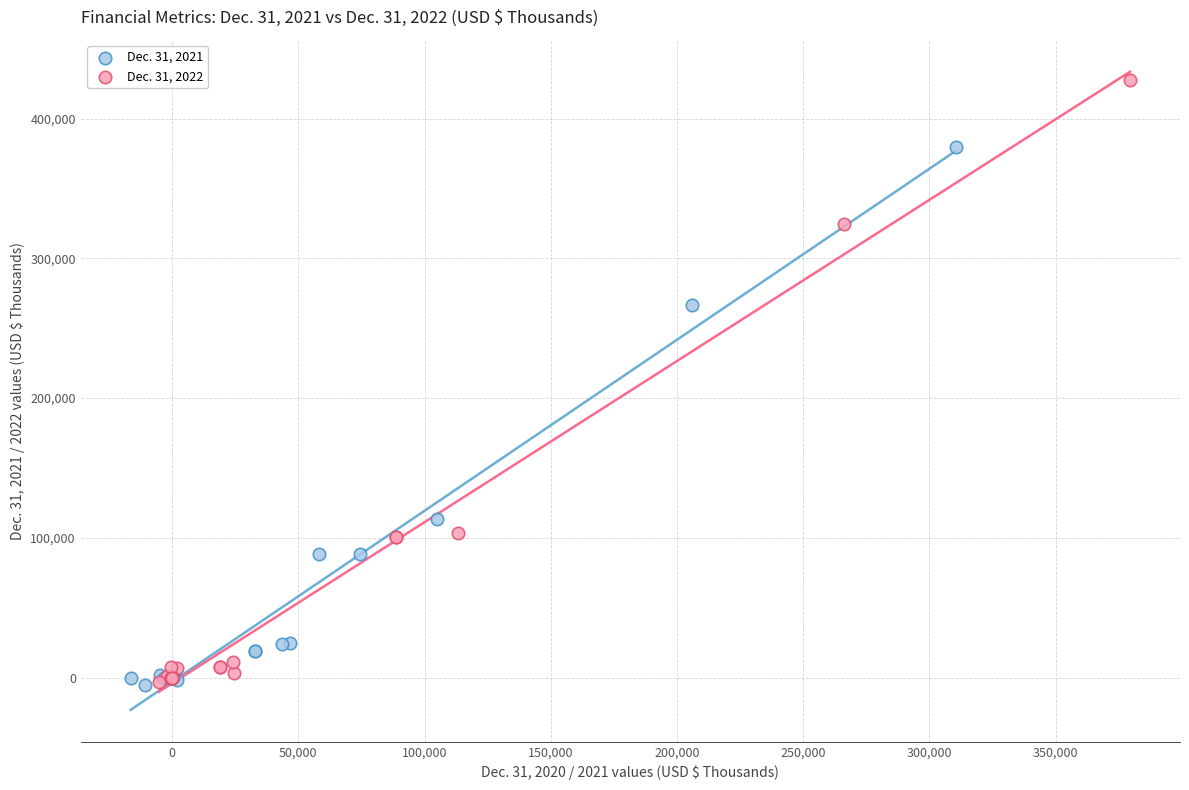

What are all the series names shown in the legend?

Dec. 31, 2021, Dec. 31, 2022